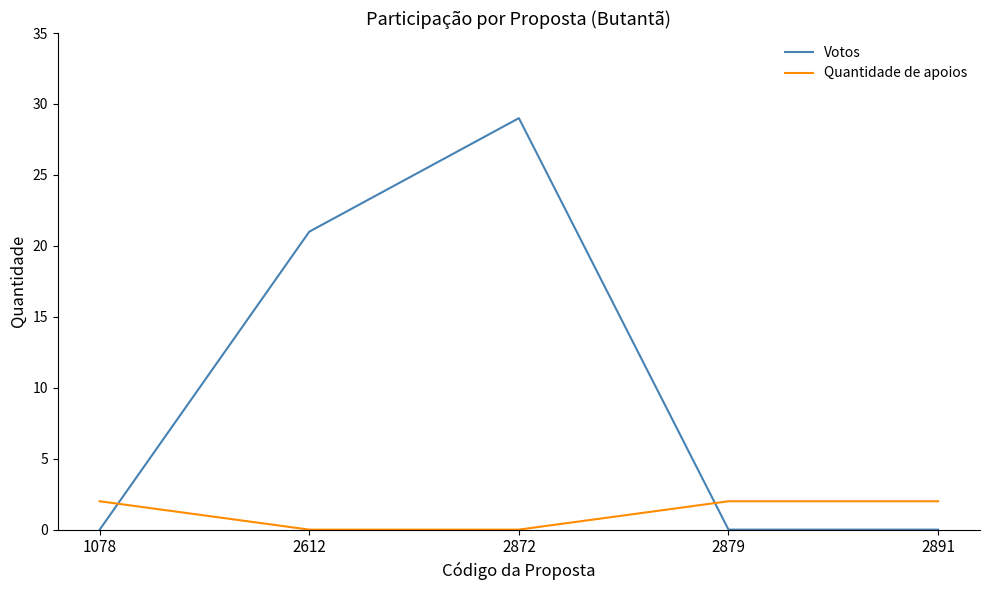

How many Votos values are between 0 and 21?

4